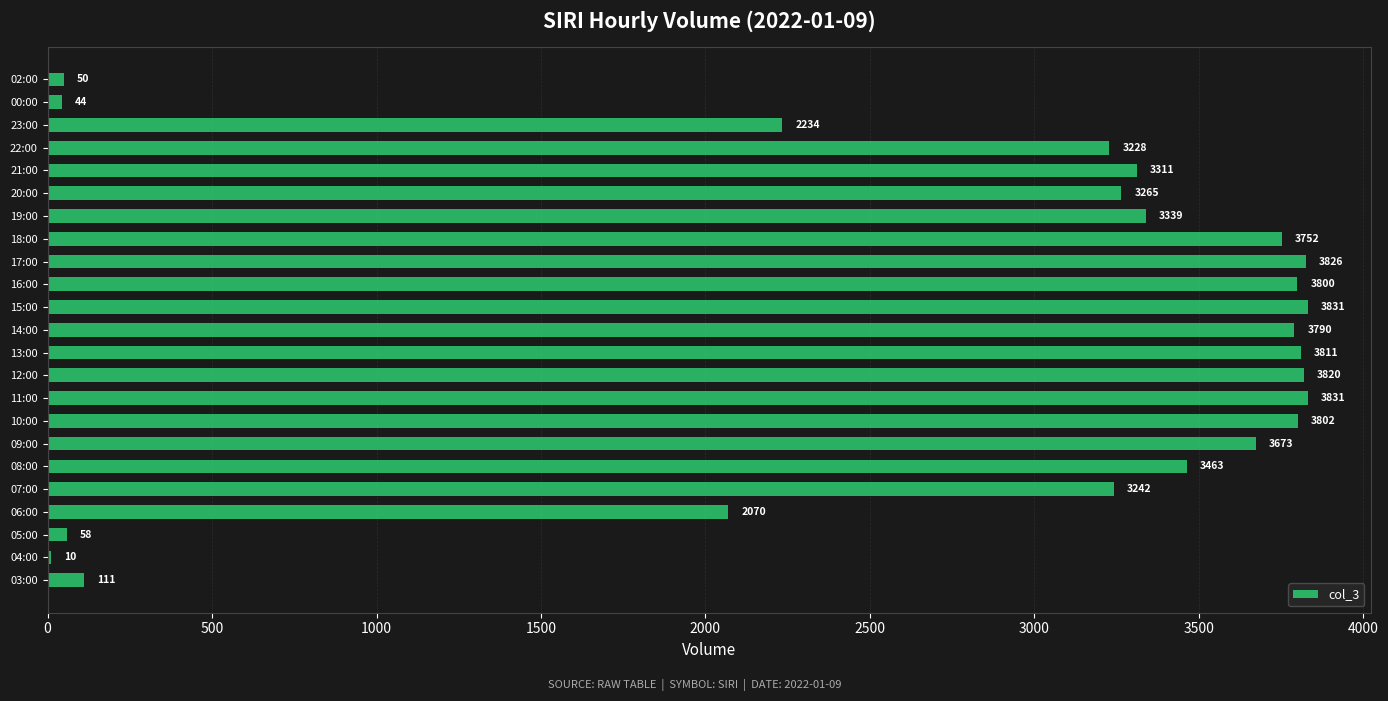

What value does the data have at 10:00, to the nearest 50?

3800